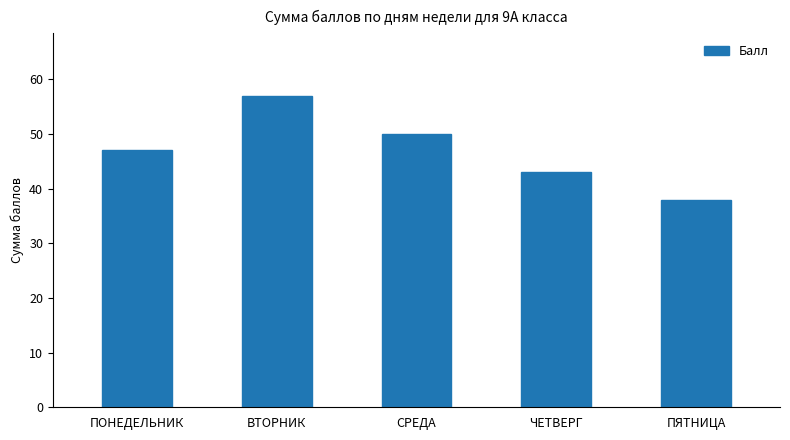

What is the change in value from ПОНЕДЕЛЬНИК to ВТОРНИК?

+10